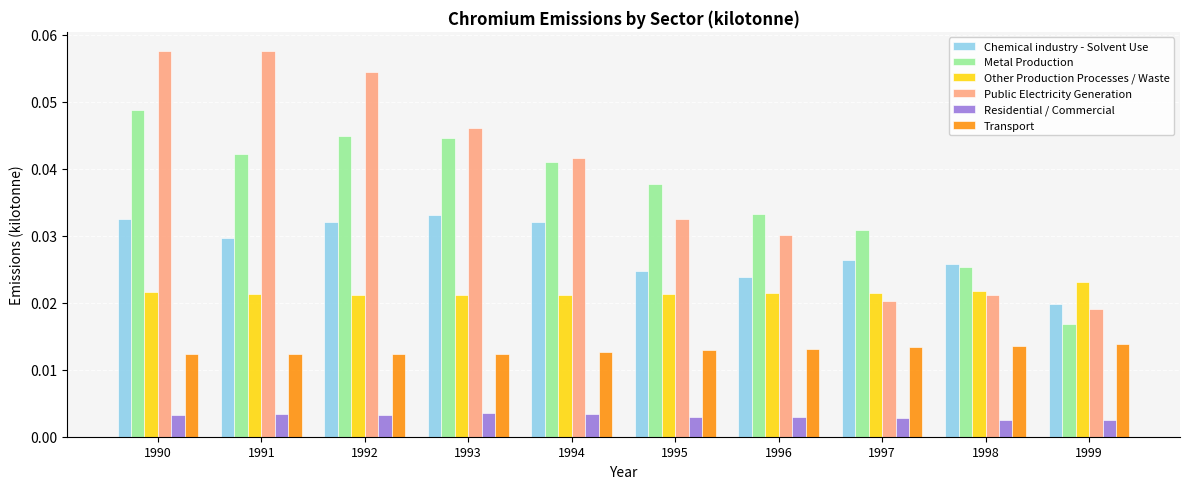

Rank the series at 1992 from highest to lowest value.

Public Electricity Generation, Metal Production, Chemical industry - Solvent Use, Other Production Processes / Waste, Transport, Residential / Commercial